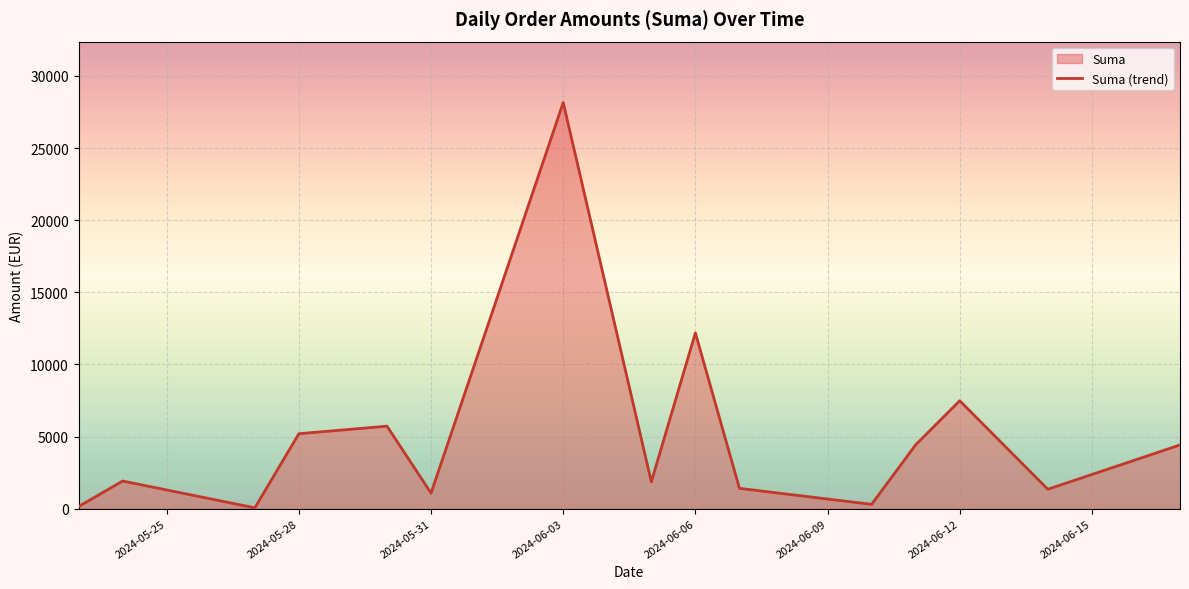

What is the label of the 39th point from the right?

2024-06-17